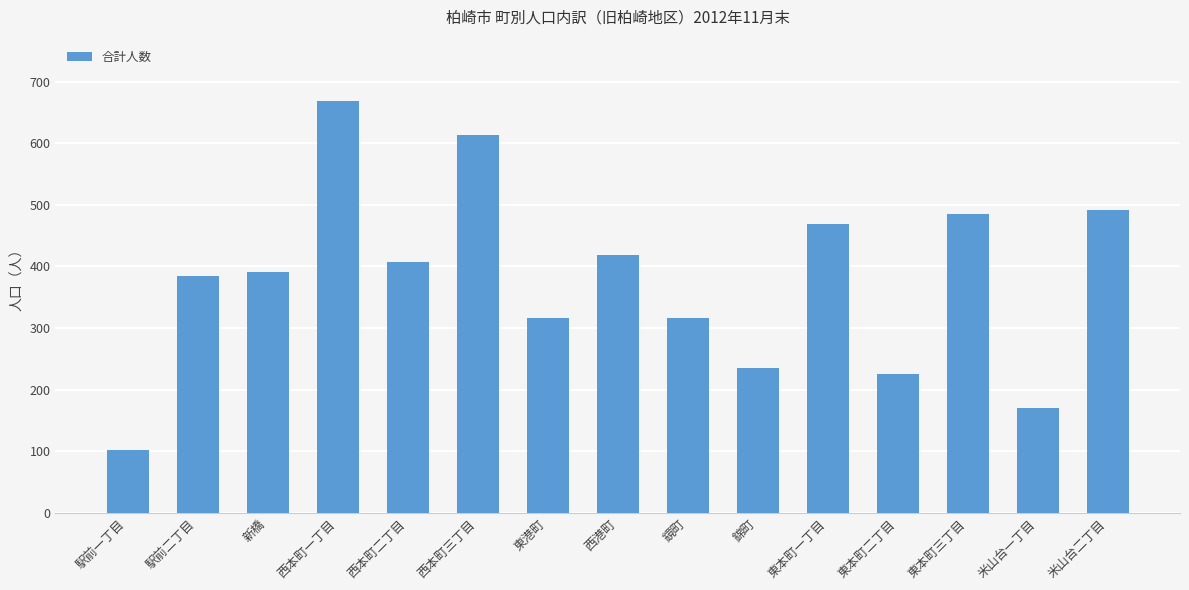

Which category has the lowest value across all series?

駅前一丁目